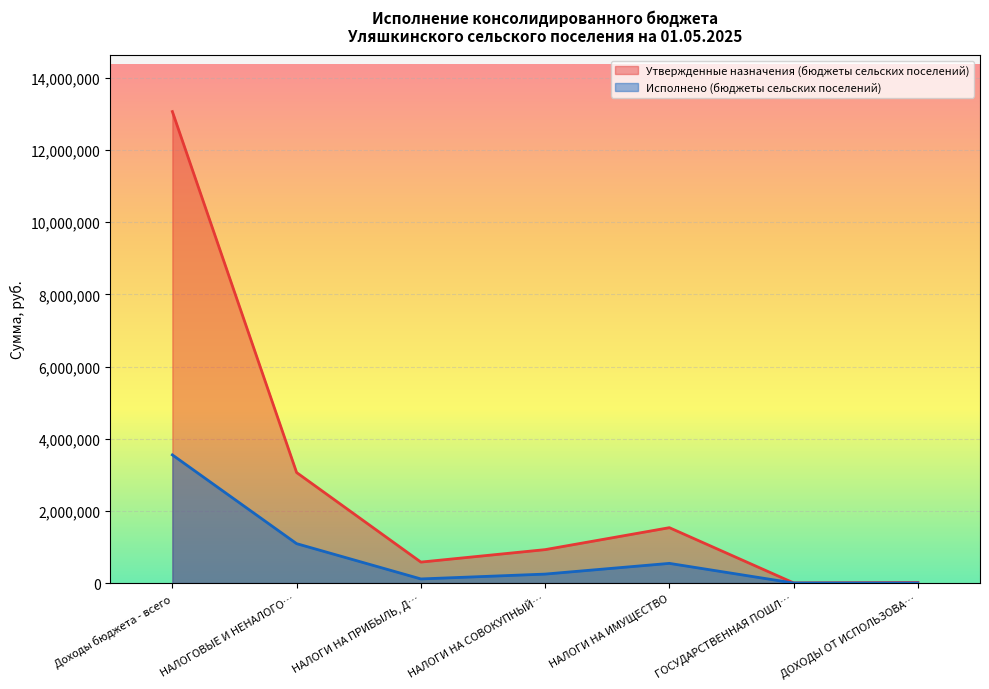

What is the average value of the Утвержденные назначения (бюджеты сельских поселений) series?

2741171.4